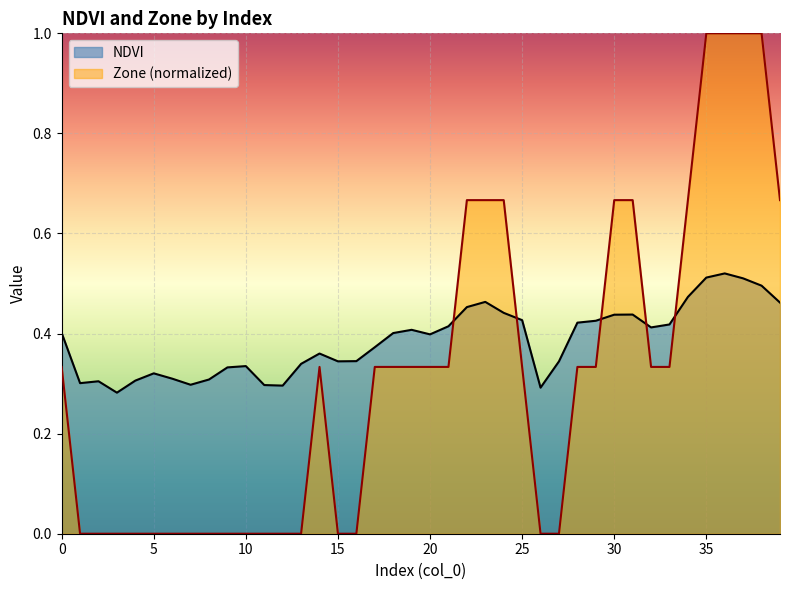

What is the maximum value for NDVI?

0.5